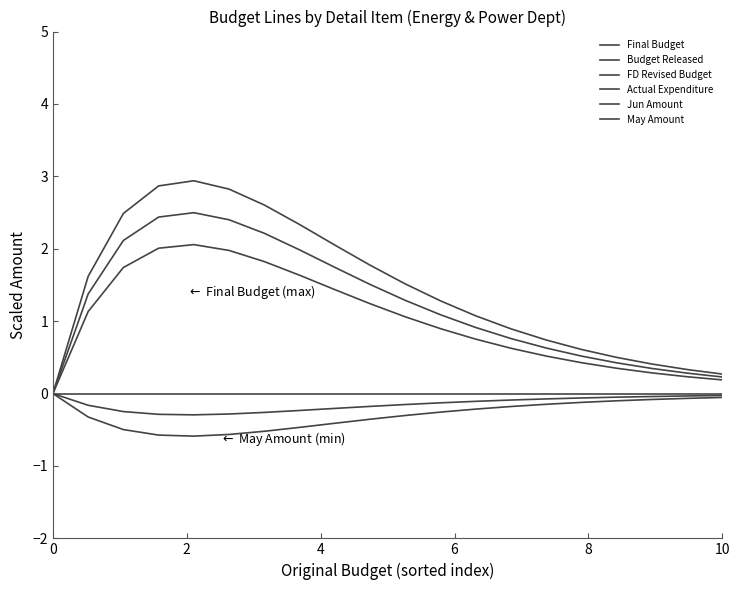

How many series are shown in this chart?

6